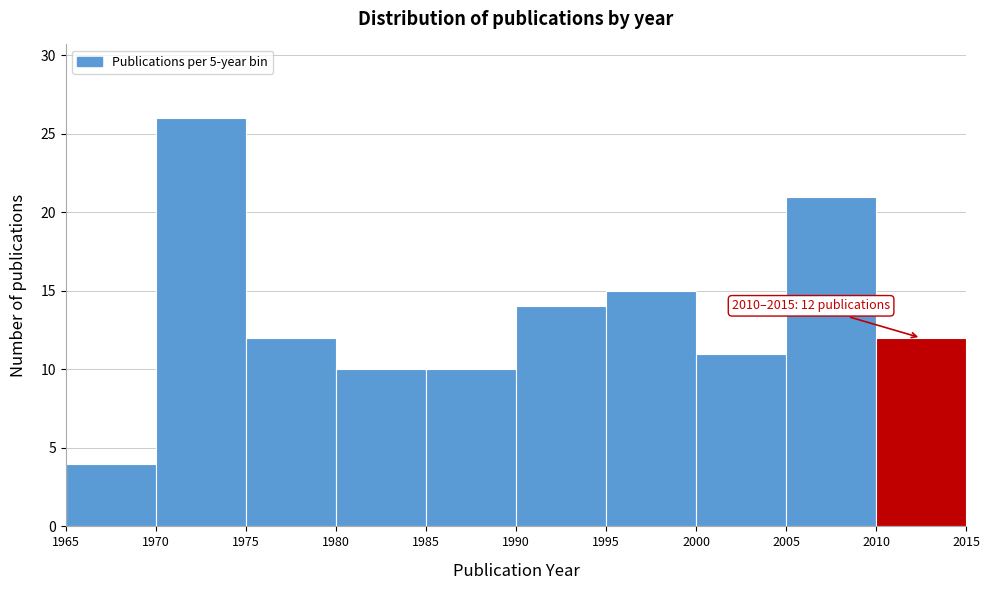

Which range on the x-axis has the tallest bar?

1970 to 1975